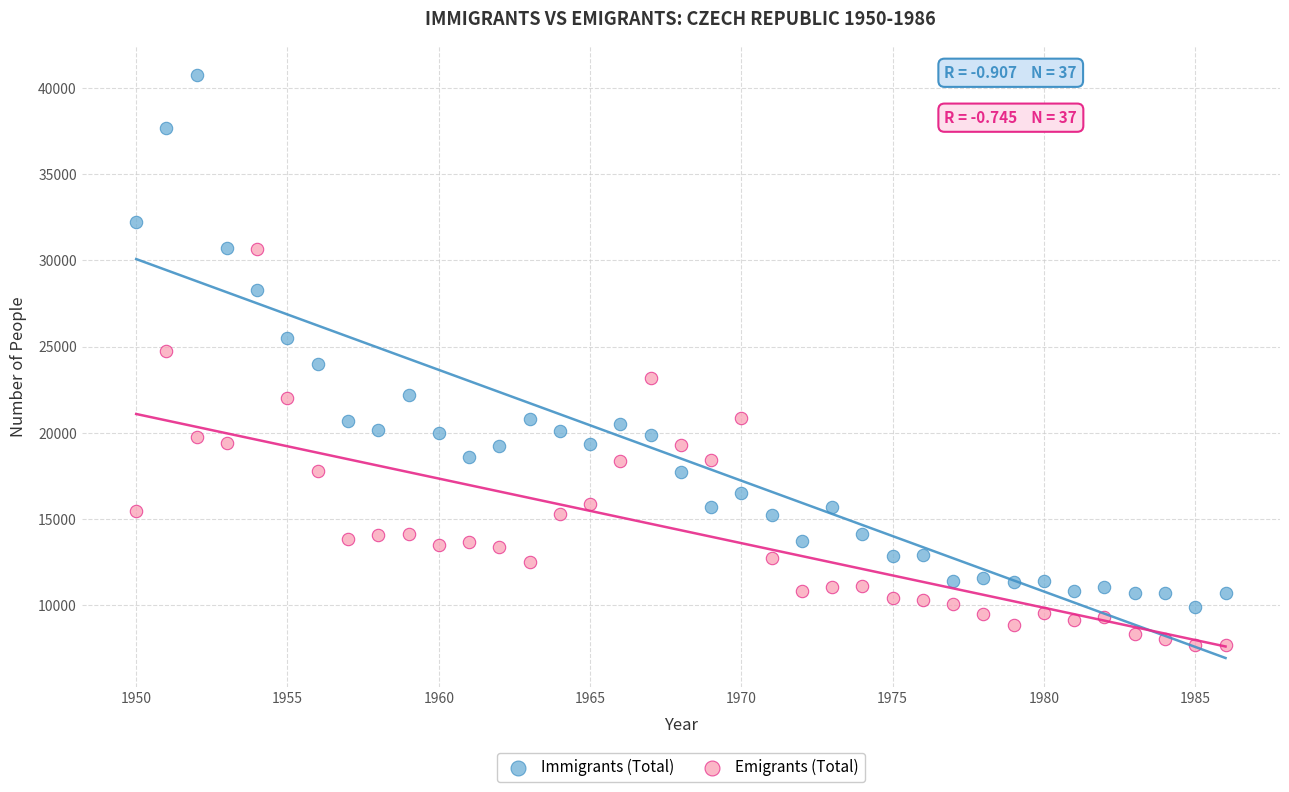

What is the X range (max minus min) for the scatter plot?

36